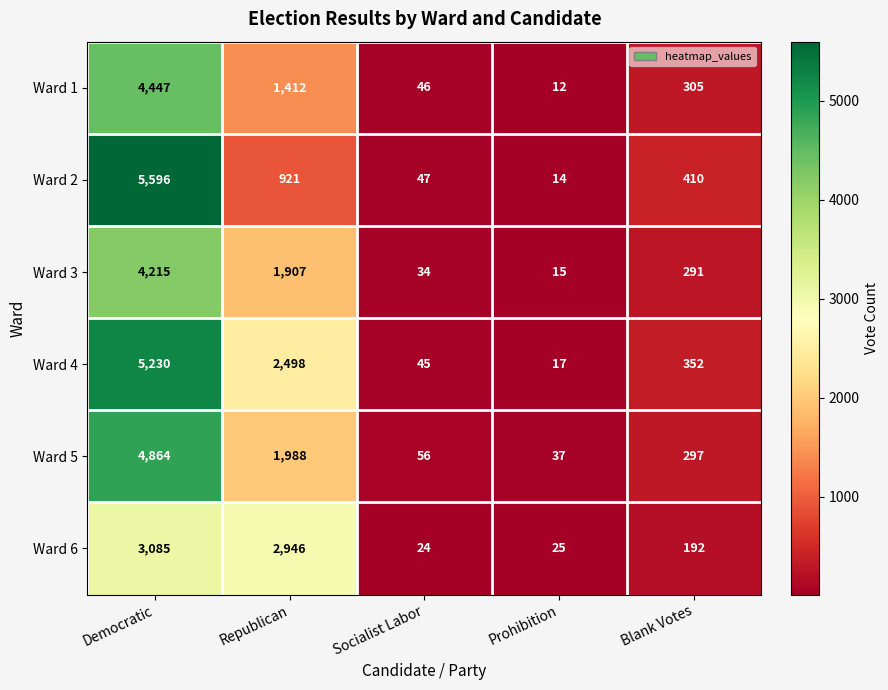

The Ward 6 series shows 2946 at Republican. True or false?

True